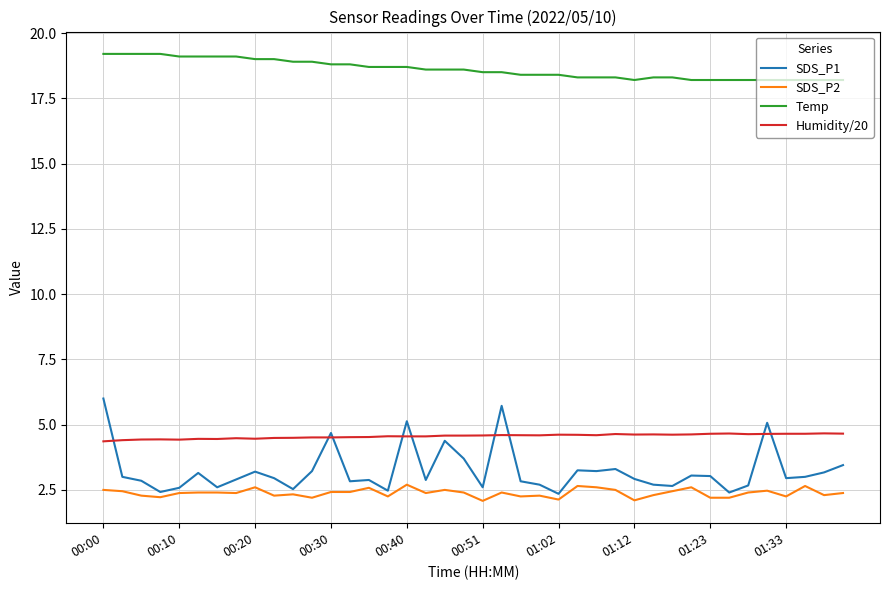

What are all the series names shown in the legend?

SDS_P1, SDS_P2, Temp, Humidity/20